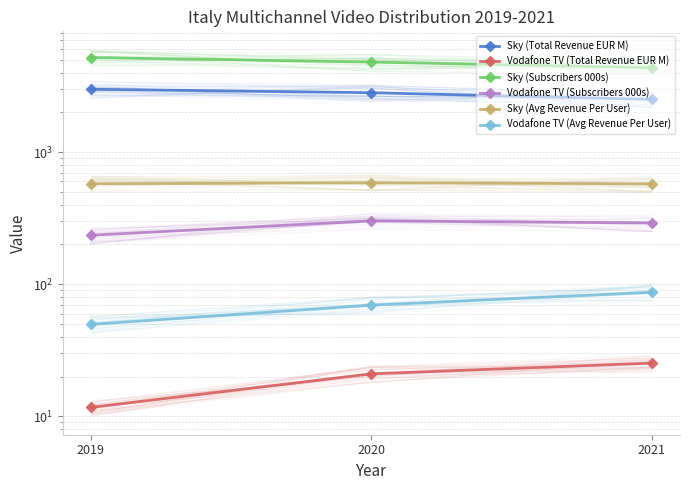

Reading left to right, what are all the values shown in this chart?

Sky (Total Revenue EUR M): 2990.1	2814.4	2504.2
Vodafone TV (Total Revenue EUR M): 11.7	21.0	25.3
Sky (Subscribers 000s): 5195.0	4800.0	4350.0
Vodafone TV (Subscribers 000s): 235.0	302.0	291.0
Sky (Avg Revenue Per User): 575.6	586.3	575.7
Vodafone TV (Avg Revenue Per User): 49.7	69.5	86.9